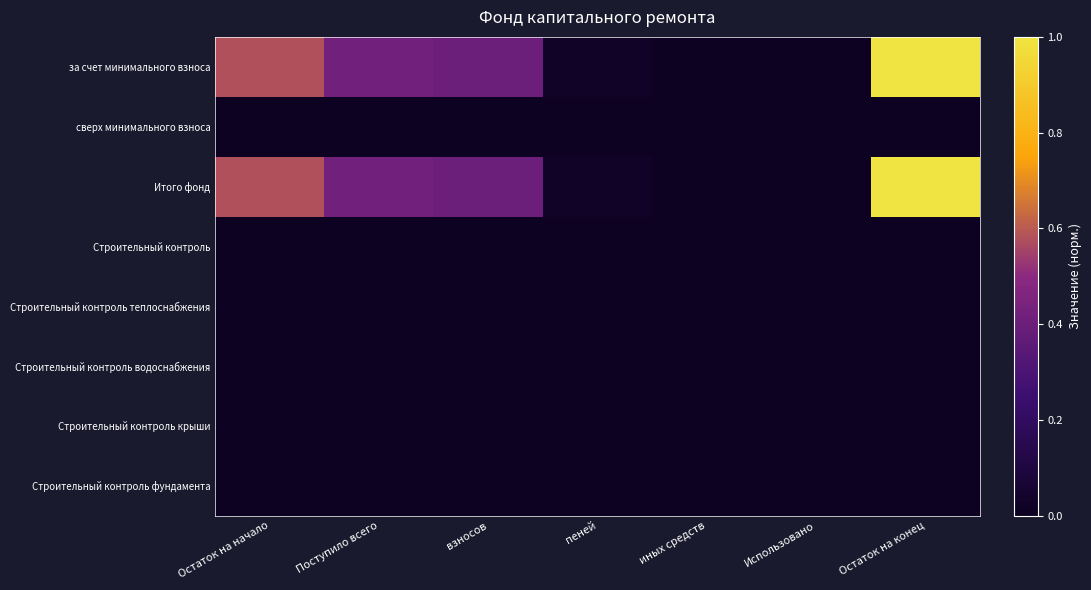

Which series has the widest spread of values?

за счет минимального взноса